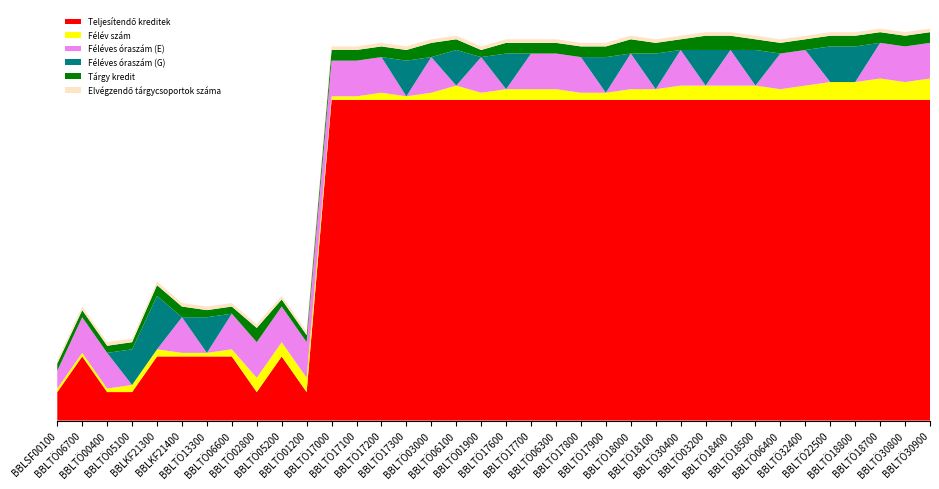

Reading left to right, what are all the values shown in this chart?

Teljesítendő kreditek: 8	18	8	8	18	18	18	18	8	18	8	90	90	90	90	90	90	90	90	90	90	90	90	90	90	90	90	90	90	90	90	90	90	90	90	90
Félév szám: 1	1	1	2	2	1	1	2	4	4	4	1	1	2	1	2	4	2	3	3	3	2	2	3	3	4	4	4	4	3	4	5	5	6	5	6
Féléves óraszám (E): 5	10	10	0	0	10	0	10	10	10	10	10	10	10	0	10	0	10	0	10	10	10	0	10	0	10	0	10	0	10	10	0	0	10	10	10
Féléves óraszám (G): 0	0	0	10	15	0	10	0	0	0	0	0	0	0	10	0	10	0	10	0	0	0	10	0	10	0	10	0	10	0	0	10	10	0	0	0
Tárgy kredit: 2	2	2	2	3	3	2	2	4	2	2	3	3	3	3	4	3	2	3	3	3	3	3	4	3	3	4	4	3	3	3	3	3	3	3	3
Elvégzendő tárgycsoportok száma: 1	1	1	1	1	1	1	1	1	1	1	1	1	1	1	1	1	1	1	1	1	1	1	1	1	1	1	1	1	1	1	1	1	1	1	1